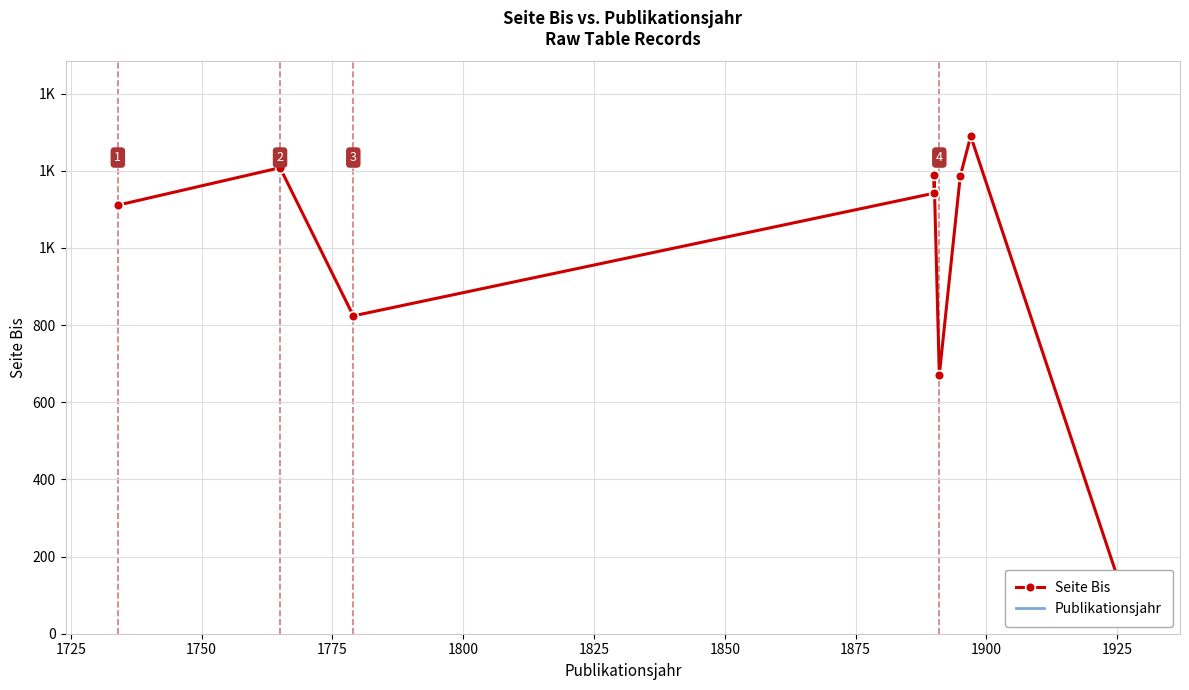

True or false: Publikationsjahr has a value of 570 at 1900.

False